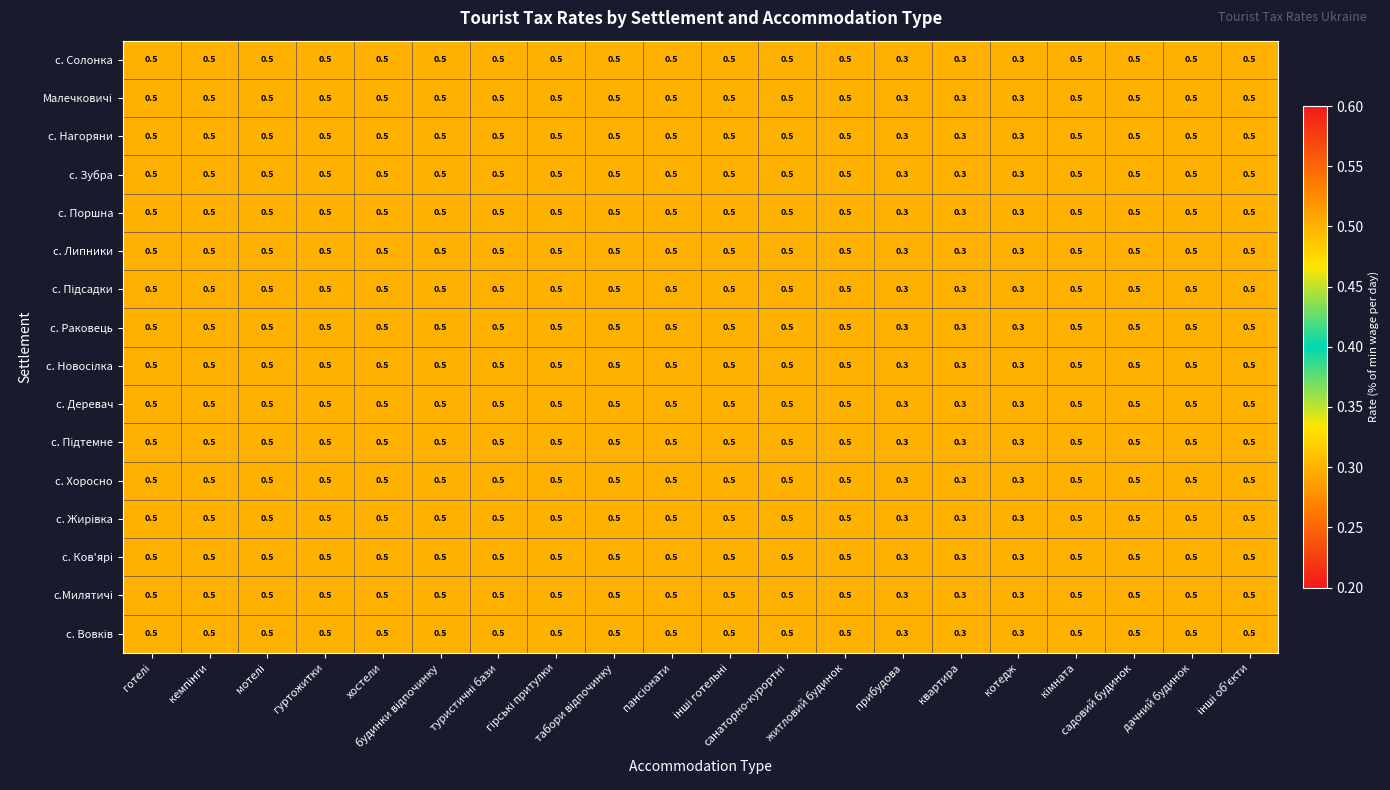

At how many categories does at least one series exceed 0?

20